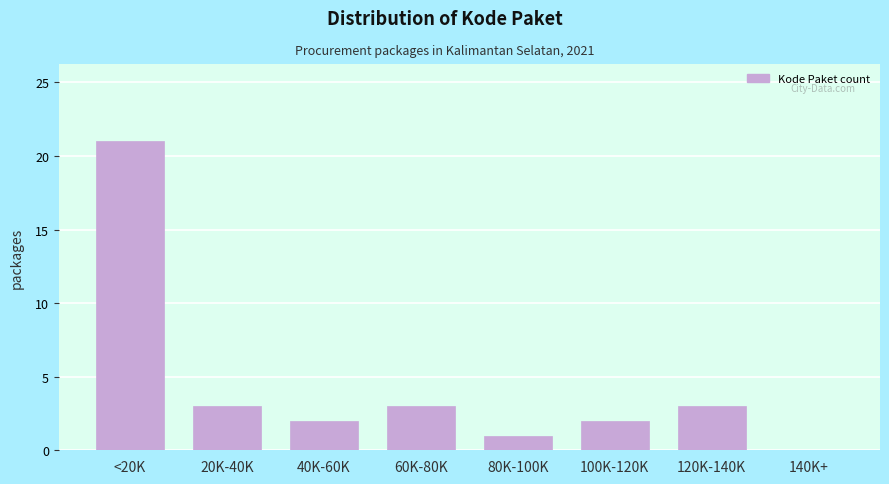

Reading left to right, what are all the values shown in this chart?

<20K=21	20K-40K=3	40K-60K=2	60K-80K=3	80K-100K=1	100K-120K=2	120K-140K=3	140K+=0